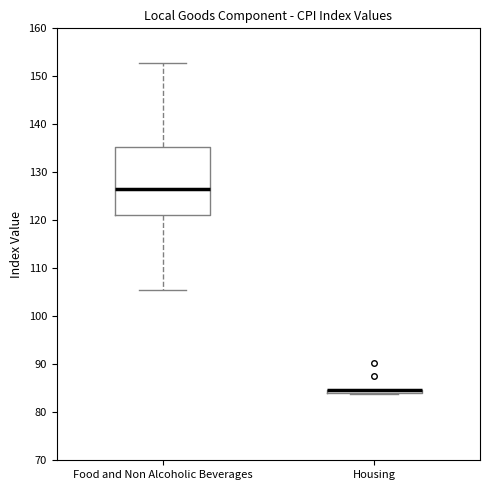

Comparing the boxes themselves (not the whiskers), which one is the tallest?

Food and Non Alcoholic Beverages